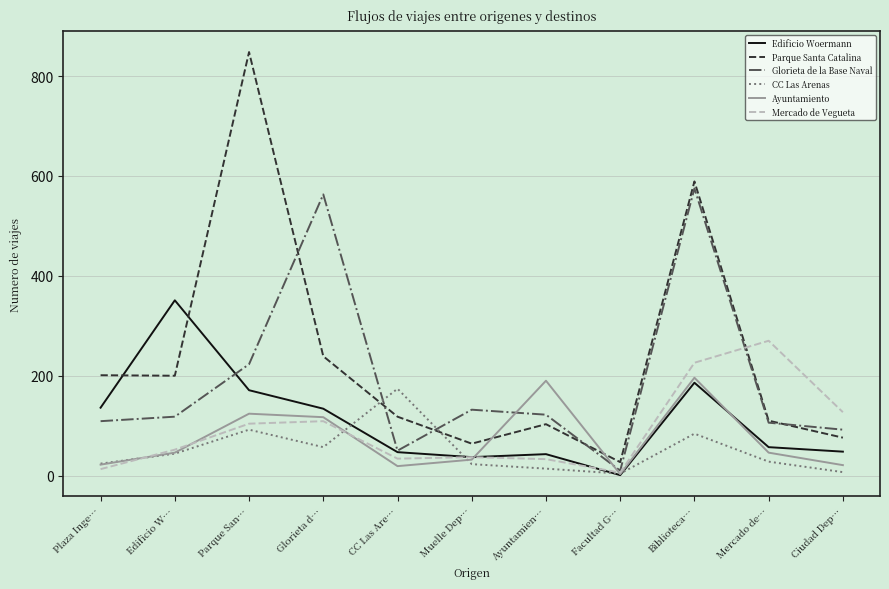

Which series ends up on top after the final intersection of Glorieta de la Base Naval and CC Las Arenas?

Glorieta de la Base Naval